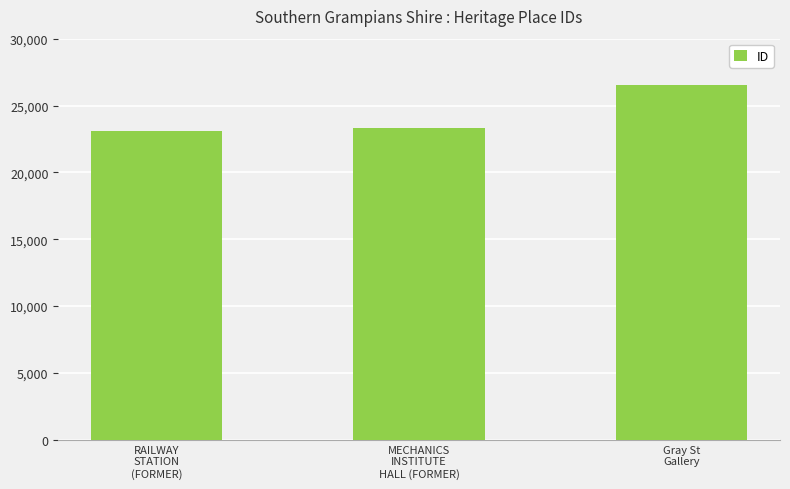

What value does the data have at MECHANICS
INSTITUTE
HALL (FORMER), to the nearest 10?

23300